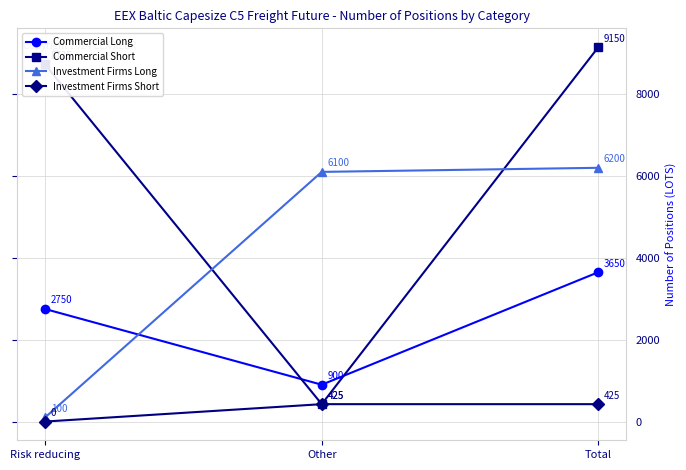

What position from the left is Total?

3